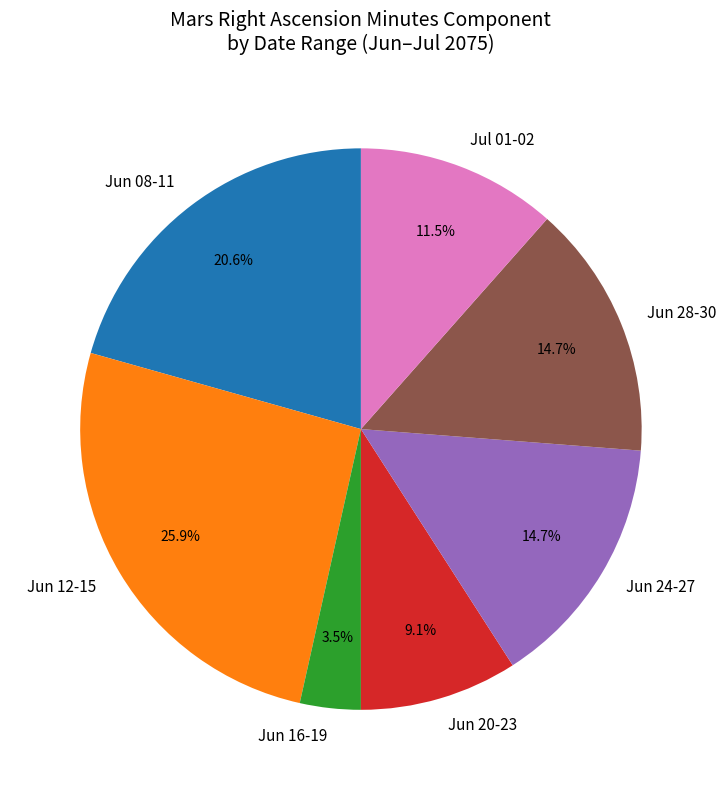

Count the number of slices in the pie.

7